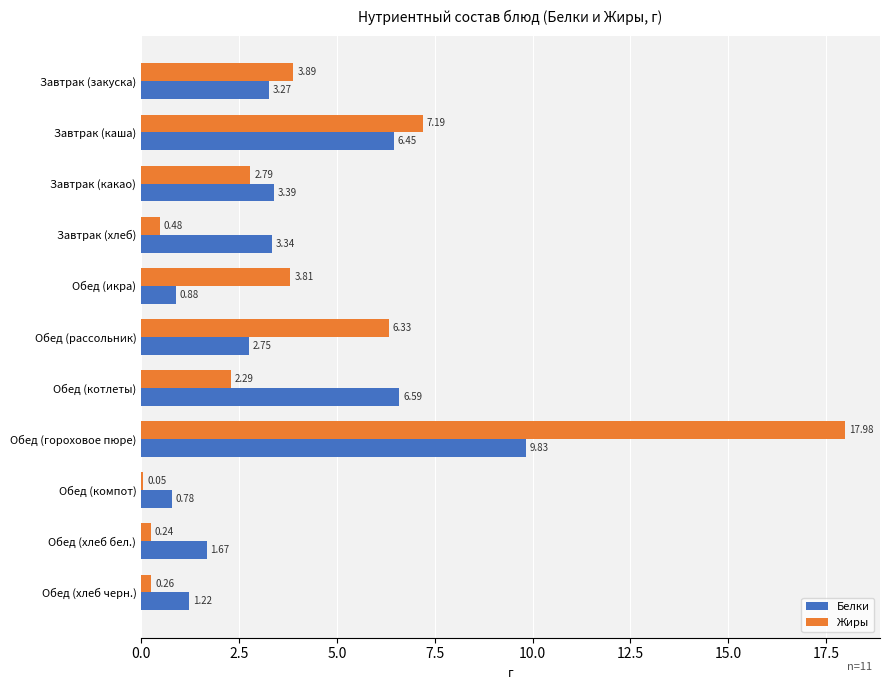

Which series changed the most between Завтрак (закуска) and Обед (гороховое пюре)?

Жиры